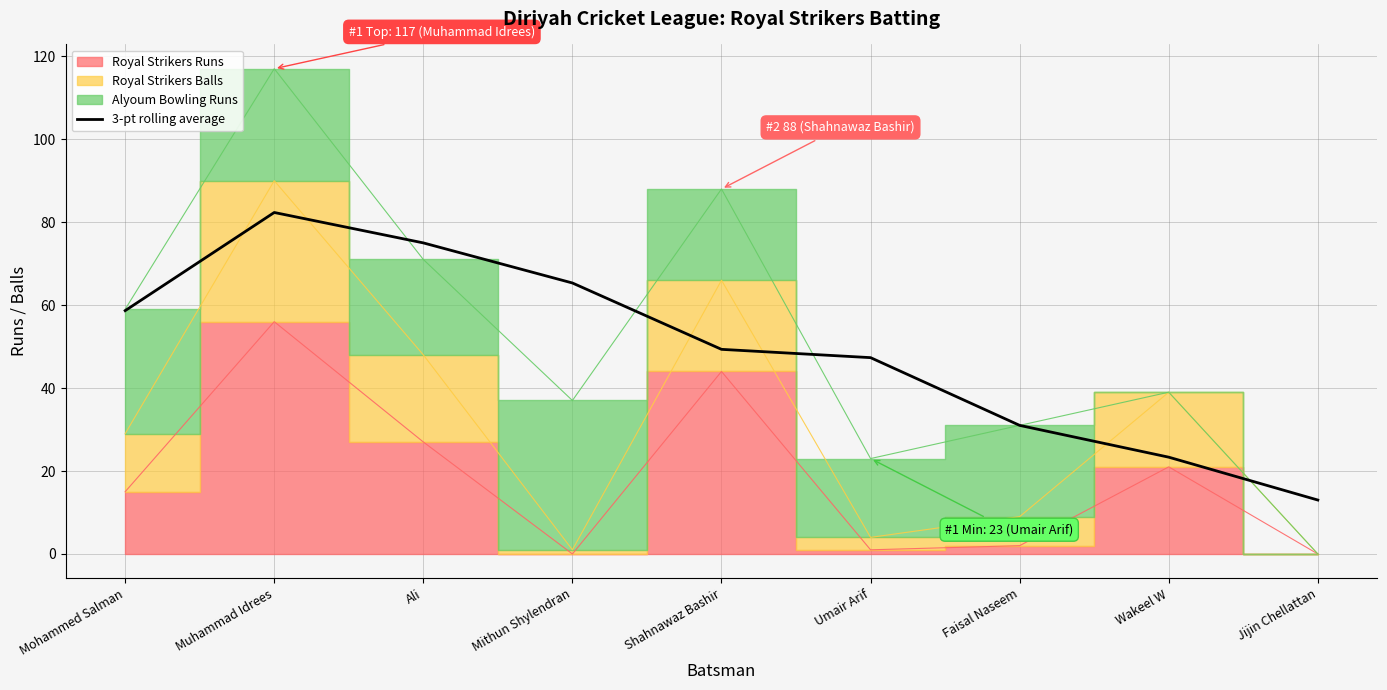

How many values exceed 49?

5